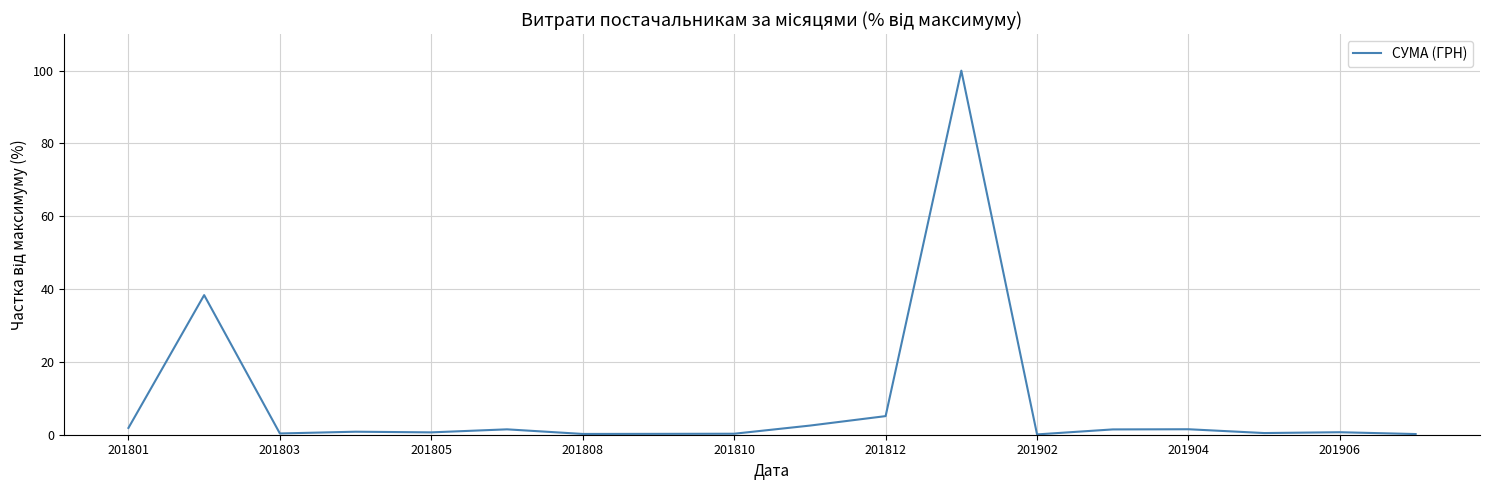

What is the difference between the maximum and minimum values?

99.9